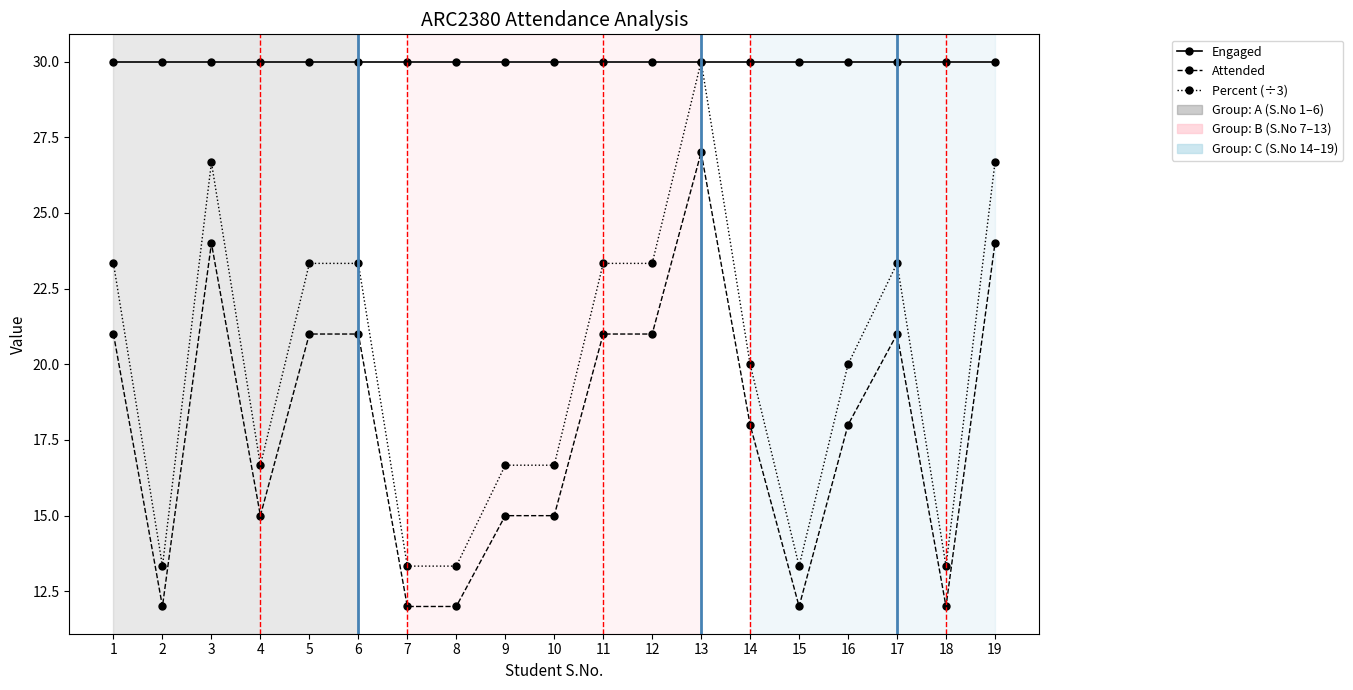

Reading left to right, transcribe all the data shown in this chart.

Engaged: 1=30.0	2=30.0	3=30.0	4=30.0	5=30.0	6=30.0	7=30.0	8=30.0	9=30.0	10=30.0	11=30.0	12=30.0	13=30.0	14=30.0	15=30.0	16=30.0	17=30.0	18=30.0	19=30.0
Attended: 1=21.0	2=12.0	3=24.0	4=15.0	5=21.0	6=21.0	7=12.0	8=12.0	9=15.0	10=15.0	11=21.0	12=21.0	13=27.0	14=18.0	15=12.0	16=18.0	17=21.0	18=12.0	19=24.0
Percent (÷3): 1=23.3	2=13.3	3=26.7	4=16.7	5=23.3	6=23.3	7=13.3	8=13.3	9=16.7	10=16.7	11=23.3	12=23.3	13=30.0	14=20.0	15=13.3	16=20.0	17=23.3	18=13.3	19=26.7